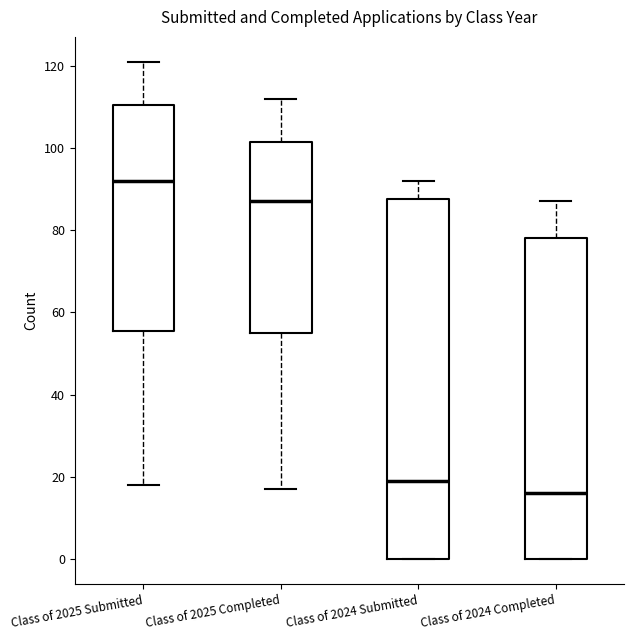

Which box's median line is the highest?

Class of 2025 Submitted